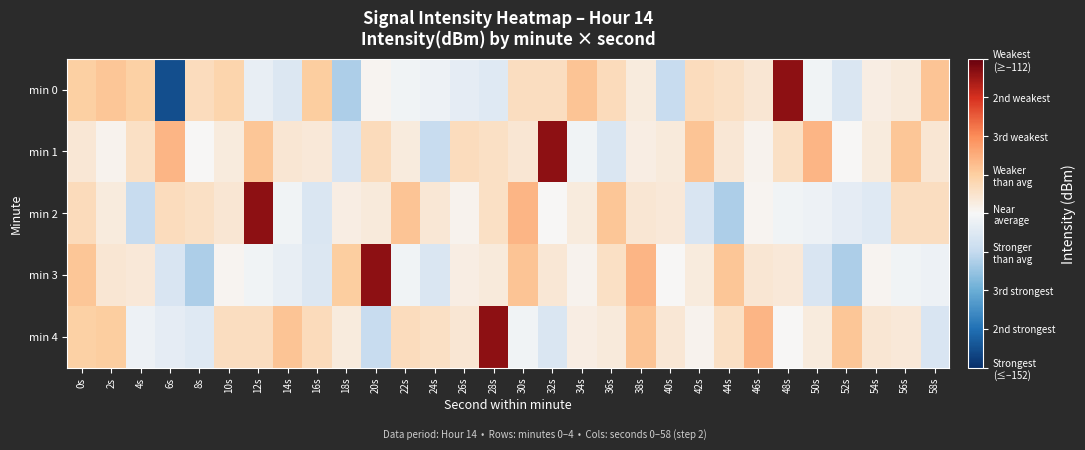

Which has a higher value, 38s or 32s?

32s